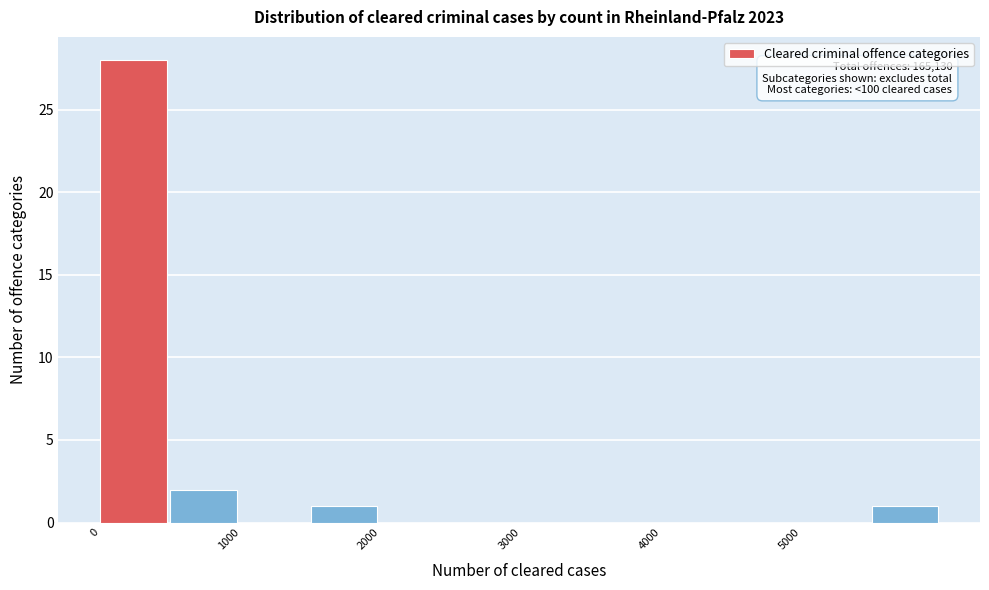

Over which range of the x-axis is the bar tallest?

0 to 500